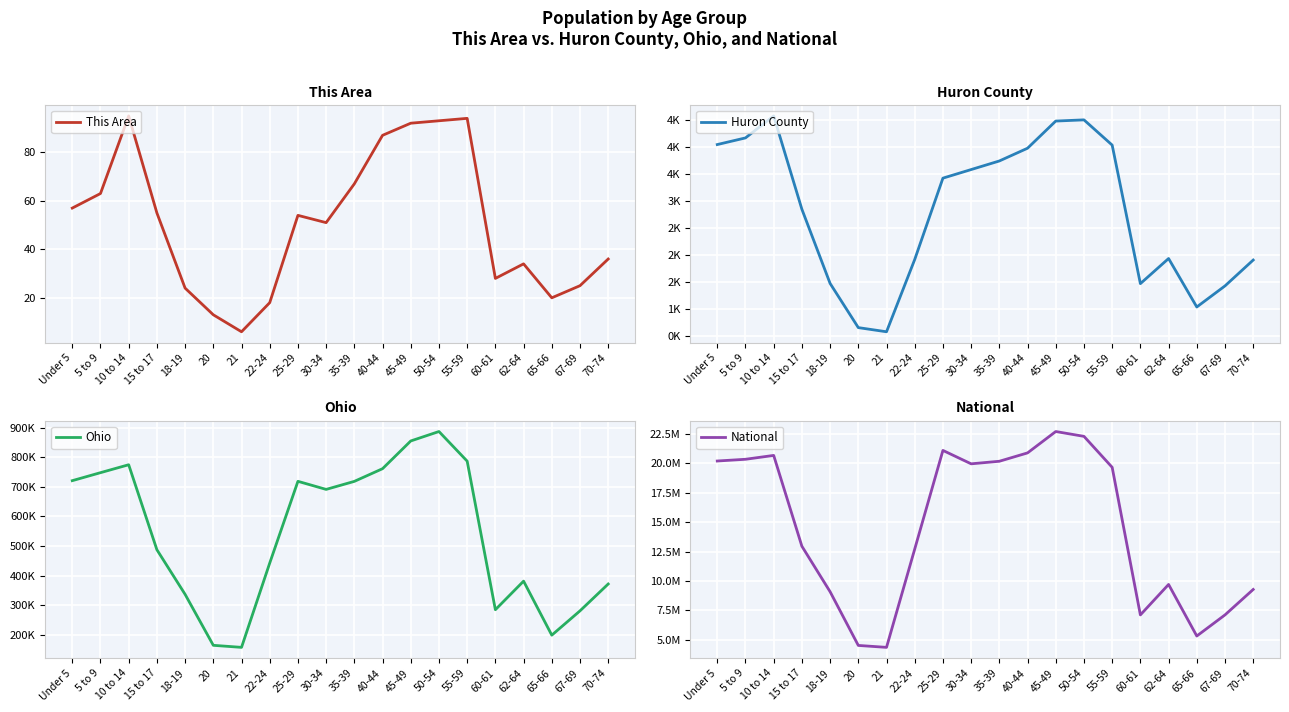

Rank the series at 21 from highest to lowest value.

National, Ohio, Huron County, This Area